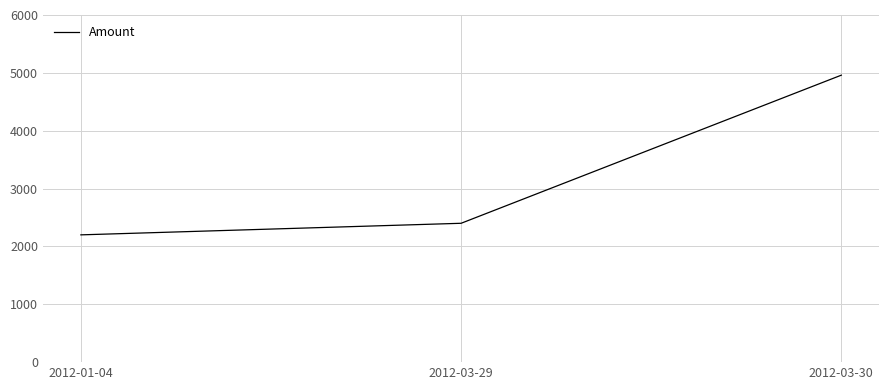

How many lines are shown in the chart?

1